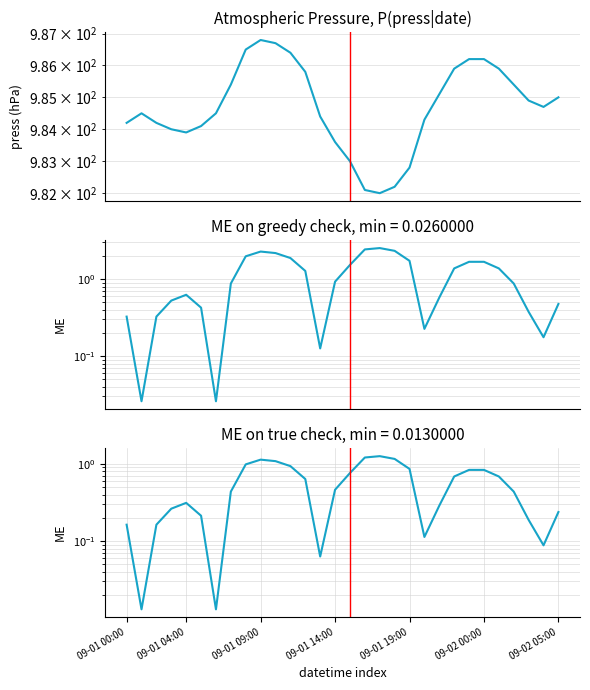

At which category is the sum across all series the highest?

09-01 09:00